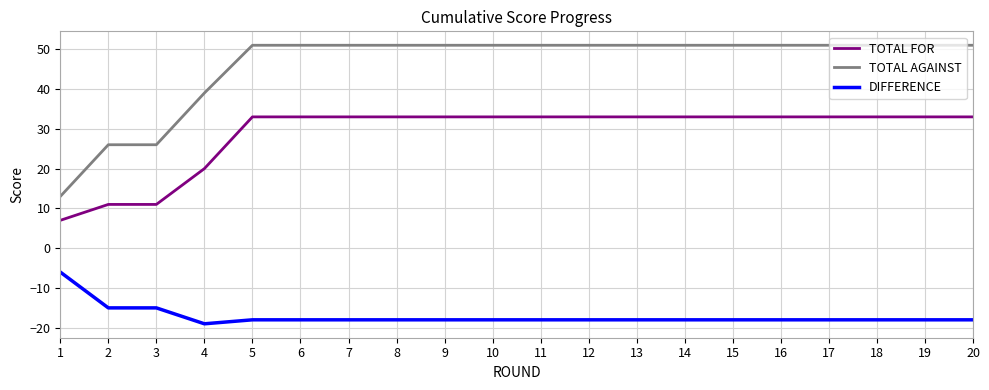

What is the difference between the highest and lowest values at 20?

69